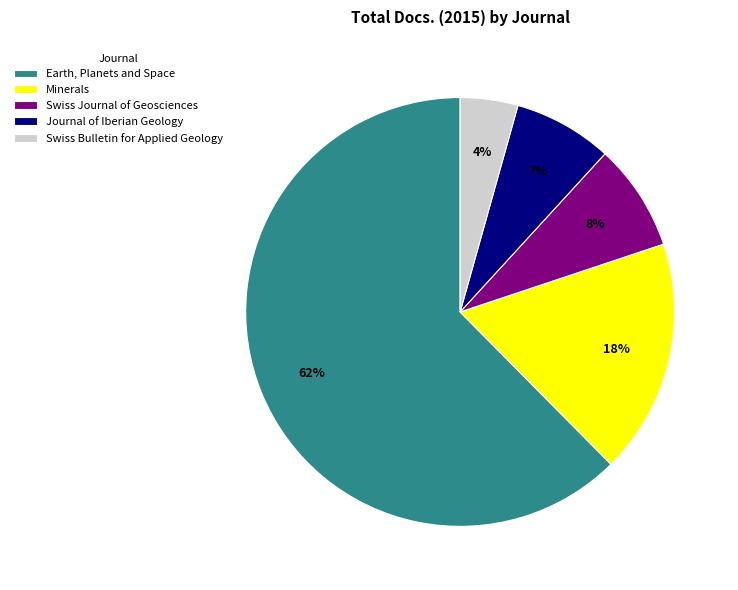

Is the sum of Journal of Iberian Geology and Swiss Journal of Geosciences greater than half?

No